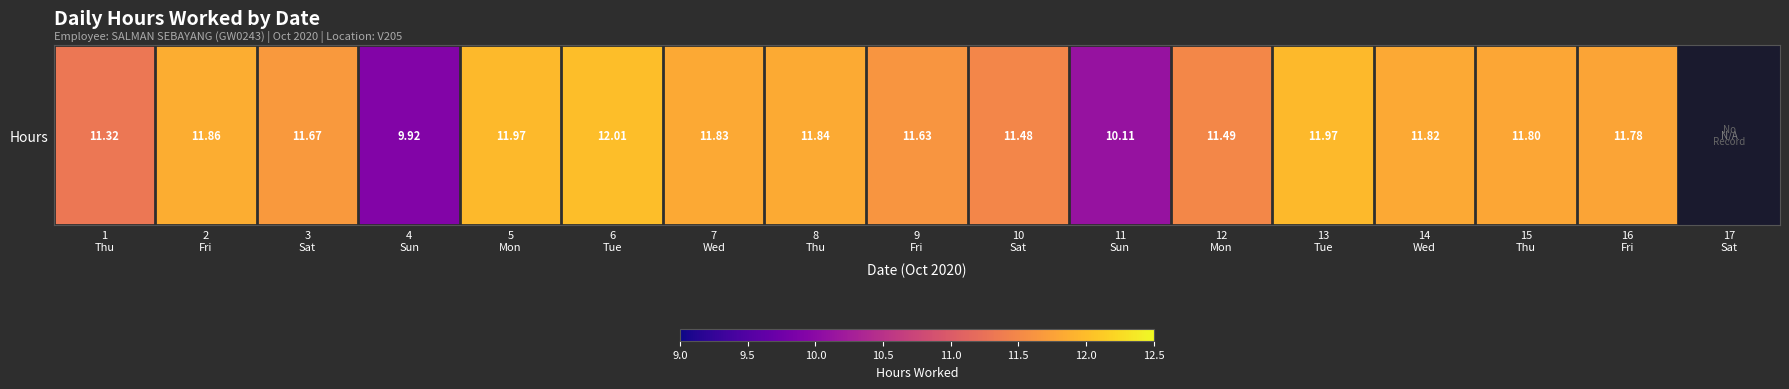

Is it true that the value at 11
Sun is 10.1?

True